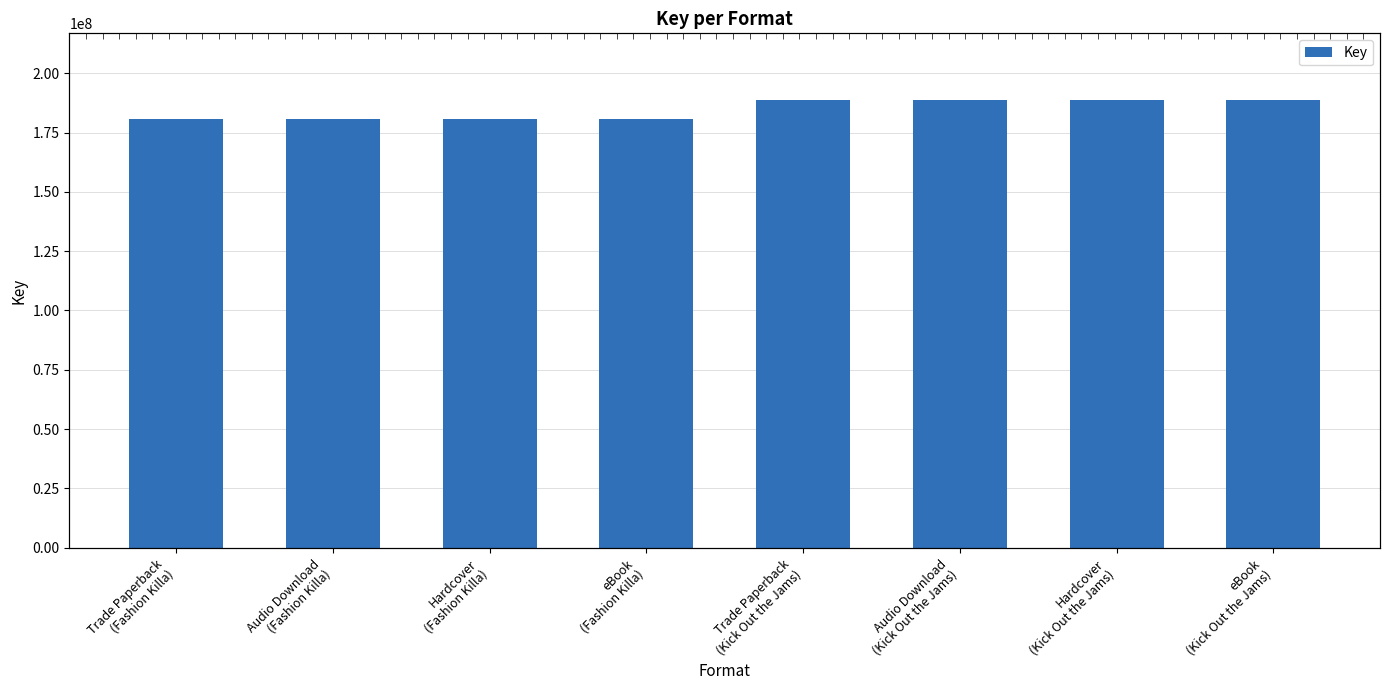

What is the label of the 7th bar from the left?

Hardcover
(Kick Out the Jams)